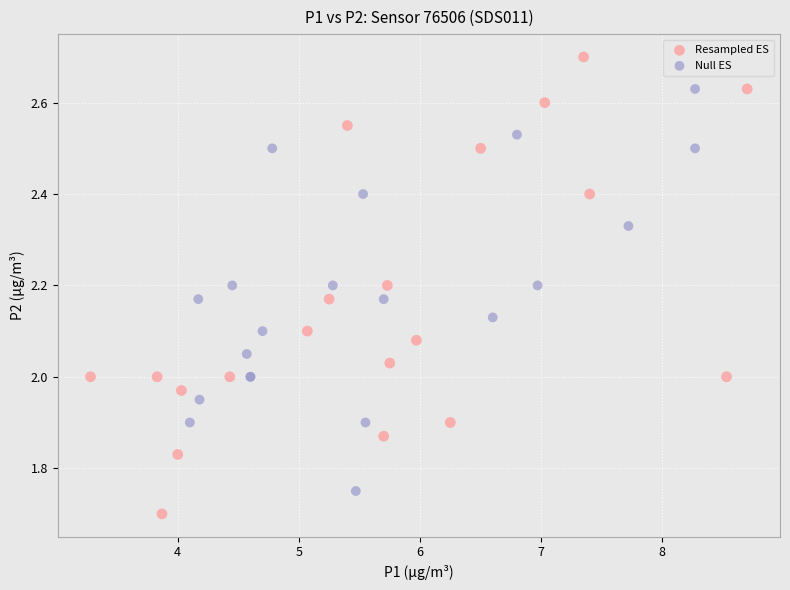

Which series contains the lowest Y value?

Resampled ES